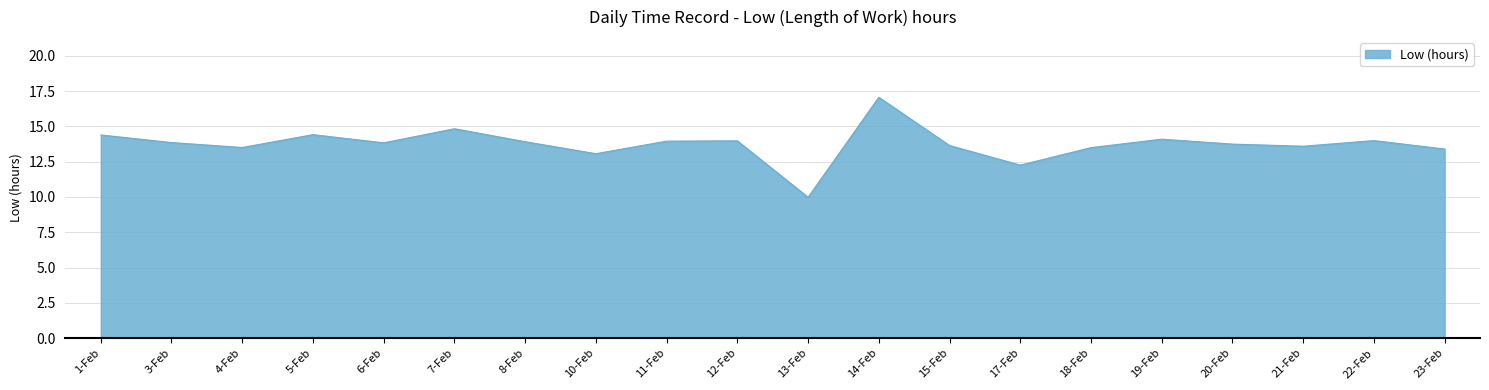

How many interior local peaks (higher than both neighbors) does the data have?

6